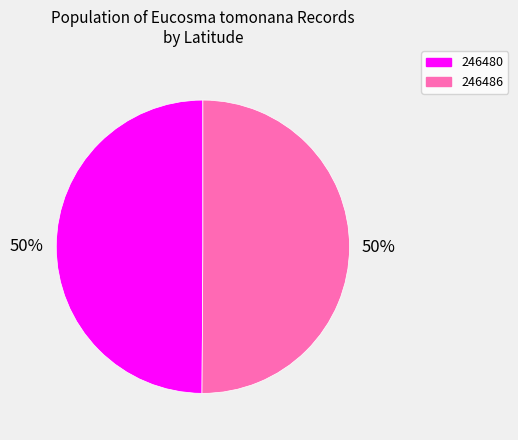

What is the ratio of the value at 246480 to the value at 246486?

1.0